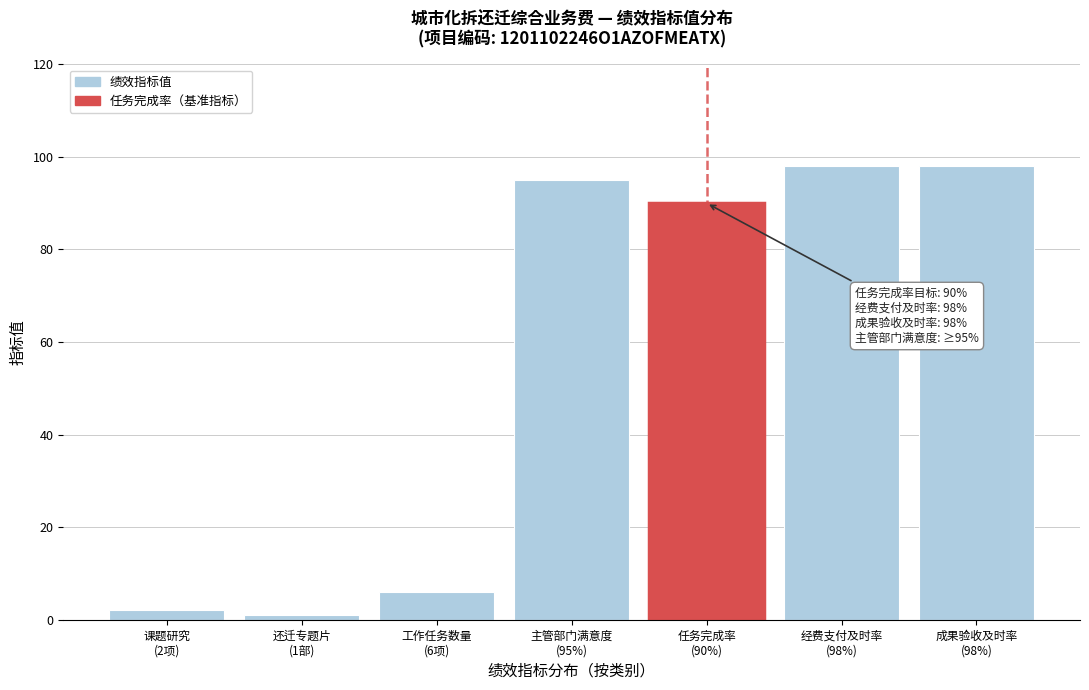

Reading right to left, extract all data points from this chart.

98	98	90	95	6	1	2